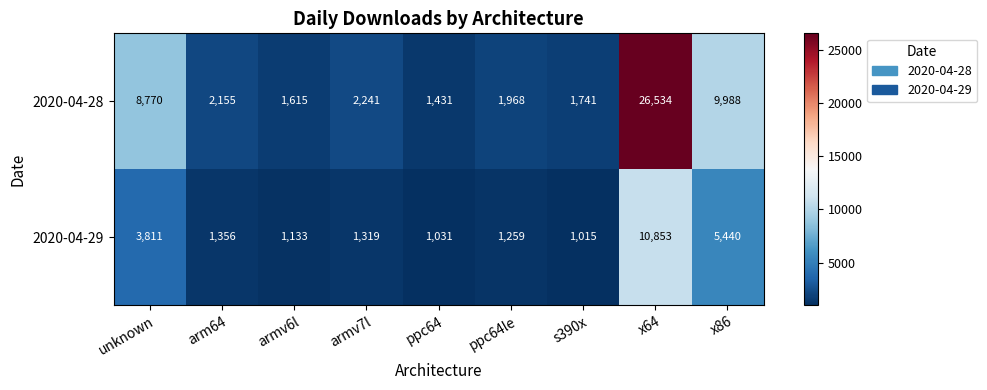

How many categories are shown in the chart?

9